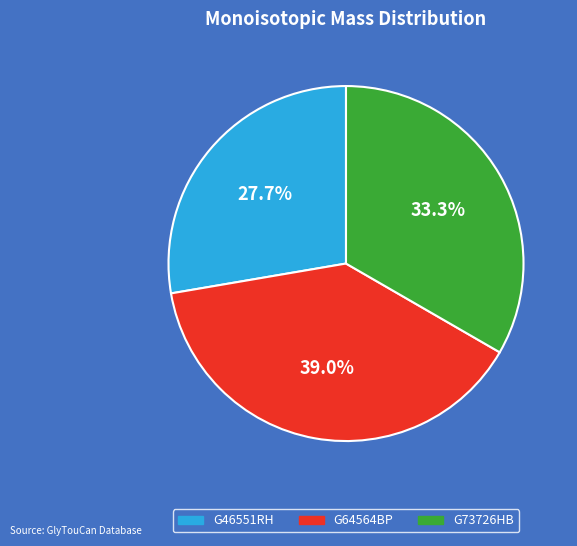

Approximately how many times larger is the value at G73726HB compared to G64564BP?

0.9